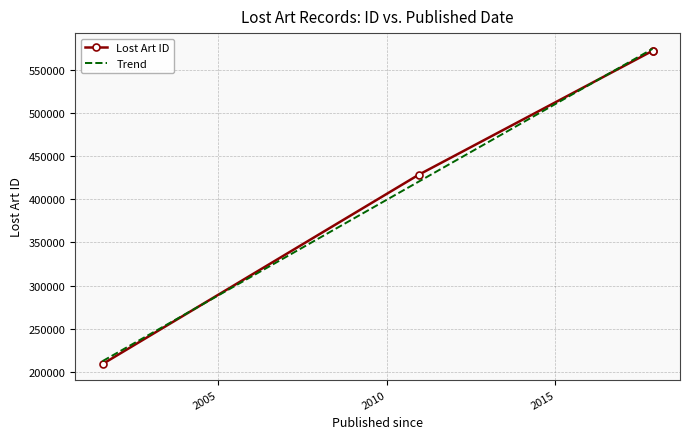

What is the difference between the maximum and minimum values?

363077